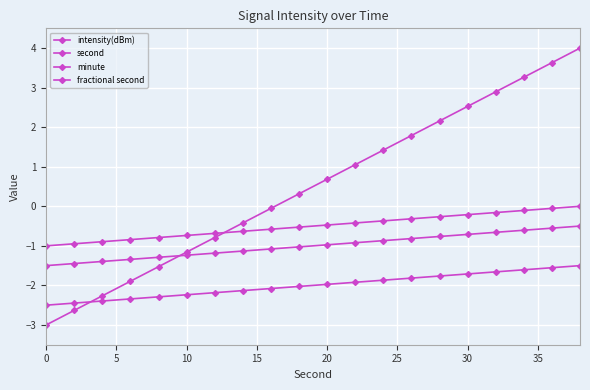

Which series has the largest range (max minus min)?

second